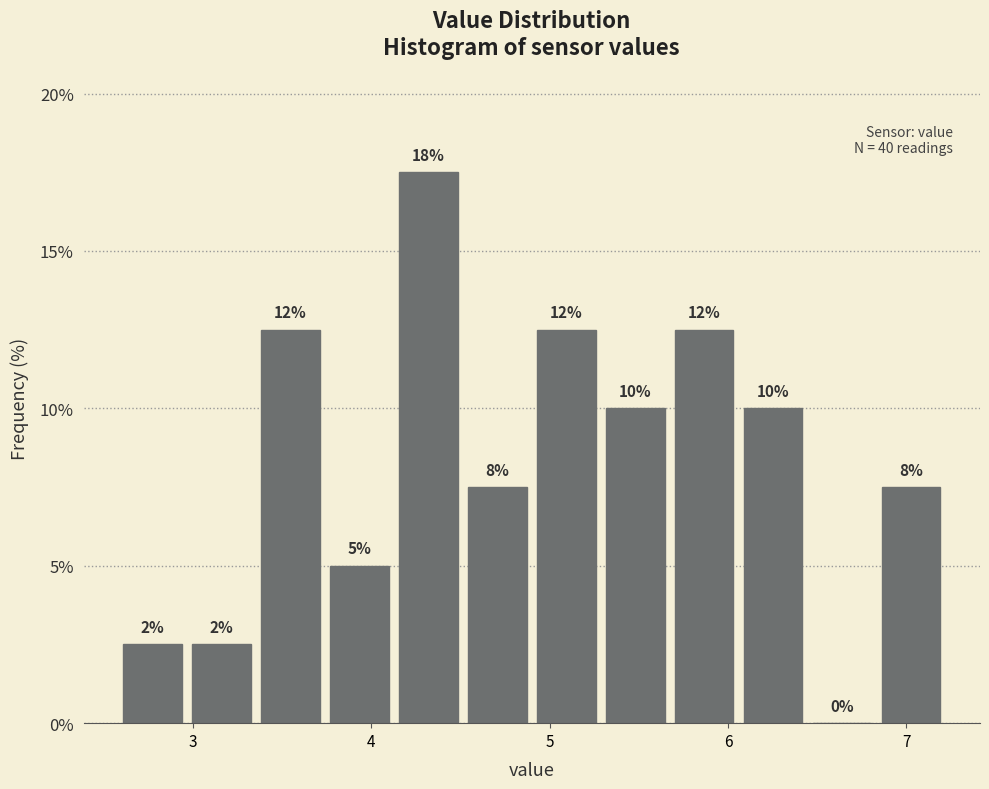

Read against the x-axis, roughly where is the centre of the tallest bar?

4.3